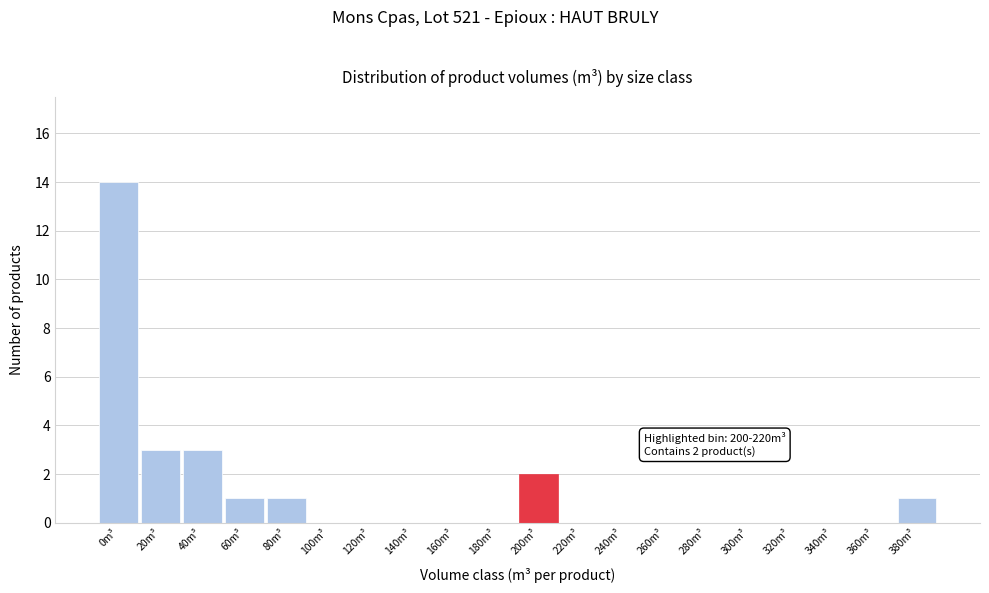

Reading left to right, extract all data points from this chart.

0m³=14	20m³=3	40m³=3	60m³=1	80m³=1	100m³=0	120m³=0	140m³=0	160m³=0	180m³=0	200m³=2	220m³=0	240m³=0	260m³=0	280m³=0	300m³=0	320m³=0	340m³=0	360m³=0	380m³=1